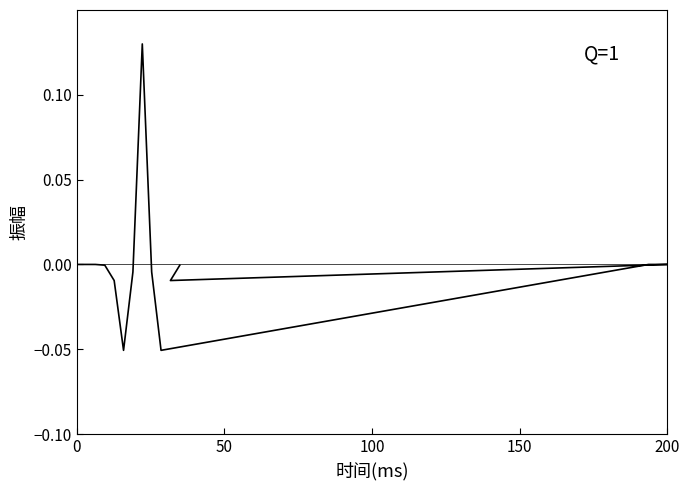

The value at 150 is -0.0. True or false?

False